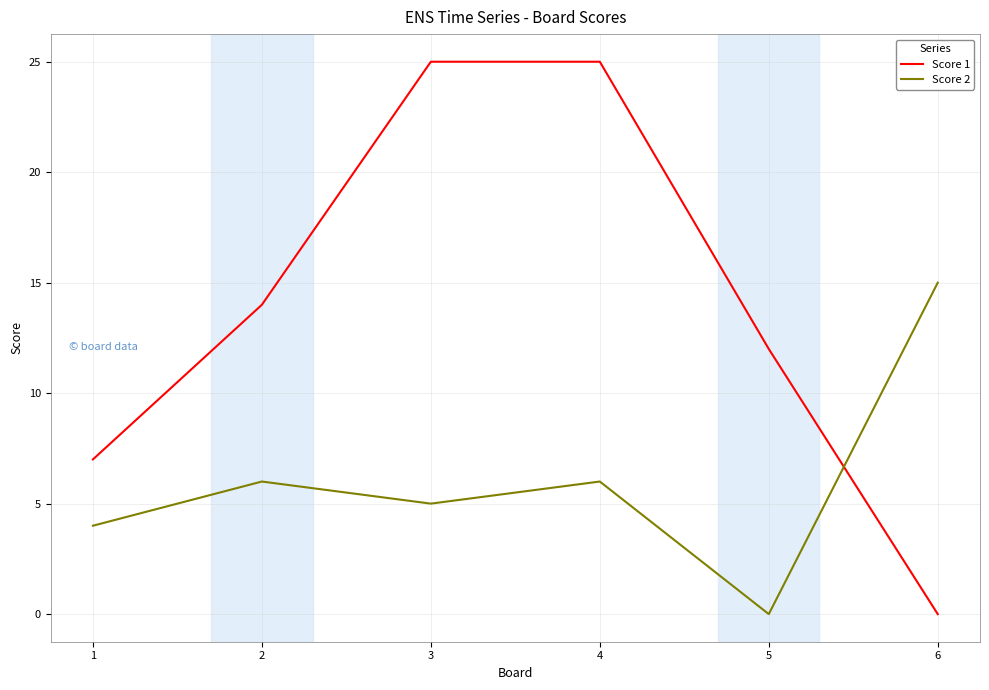

Is the value of Score 1 at 1 greater than the value of Score 2 at 5?

Yes